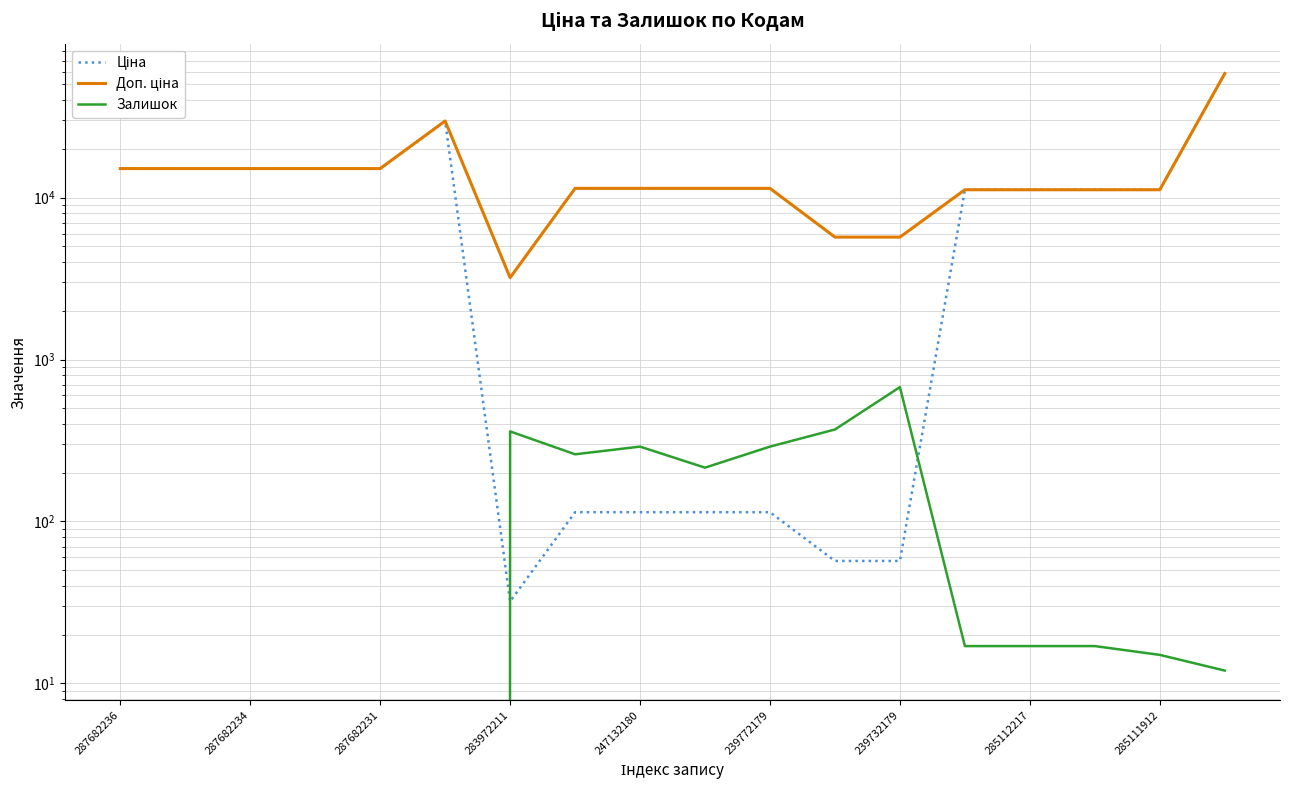

What is the label of the 17th point from the right?

287682234